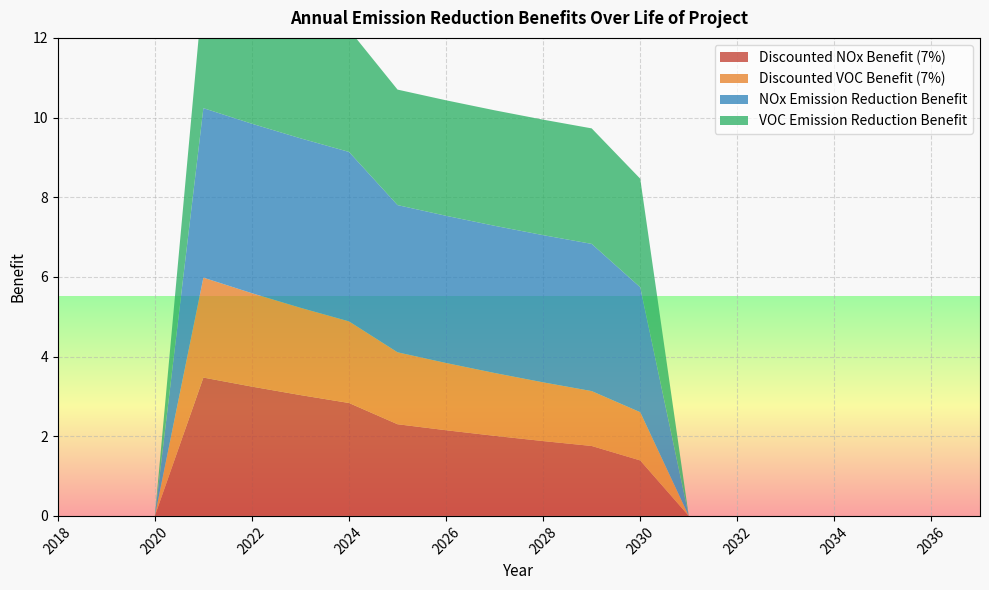

Reading left to right, list all the values displayed in this chart.

Discounted NOx Benefit (7%): 2018=0.0	2019=0.0	2020=0.0	2021=3.5	2022=3.2	2023=3.0	2024=2.8	2025=2.3	2026=2.2	2027=2.0	2028=1.9	2029=1.8	2030=1.4	2031=0.0	2032=0.0	2033=0.0	2034=0.0	2035=0.0	2036=0.0	2037=0.0
Discounted VOC Benefit (7%): 2018=0.0	2019=0.0	2020=0.0	2021=2.5	2022=2.3	2023=2.2	2024=2.0	2025=1.8	2026=1.7	2027=1.6	2028=1.5	2029=1.4	2030=1.2	2031=0.0	2032=0.0	2033=0.0	2034=0.0	2035=0.0	2036=0.0	2037=0.0
NOx Emission Reduction Benefit: 2018=0.0	2019=0.0	2020=0.0	2021=4.3	2022=4.3	2023=4.3	2024=4.3	2025=3.7	2026=3.7	2027=3.7	2028=3.7	2029=3.7	2030=3.1	2031=0.0	2032=0.0	2033=0.0	2034=0.0	2035=0.0	2036=0.0	2037=0.0
VOC Emission Reduction Benefit: 2018=0.0	2019=0.0	2020=0.0	2021=3.1	2022=3.1	2023=3.1	2024=3.1	2025=2.9	2026=2.9	2027=2.9	2028=2.9	2029=2.9	2030=2.7	2031=0.0	2032=0.0	2033=0.0	2034=0.0	2035=0.0	2036=0.0	2037=0.0